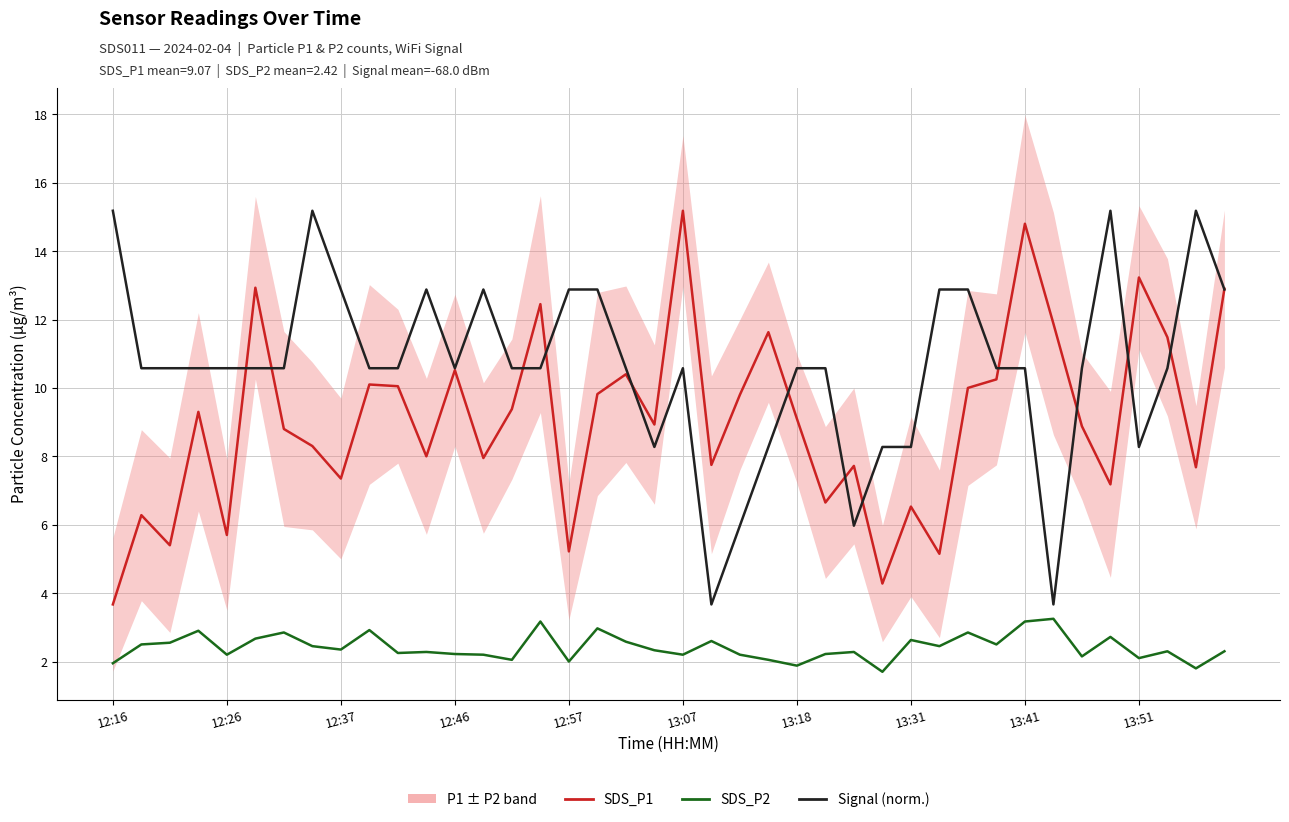

Which series ends up on top after the final intersection of Signal (normalised) and SDS_P1?

SDS_P1